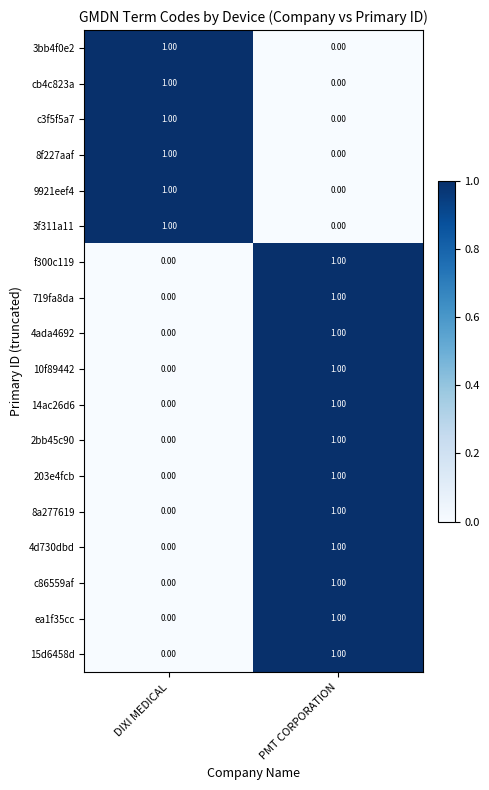

At which label does 15d6458d reach its minimum?

DIXI MEDICAL